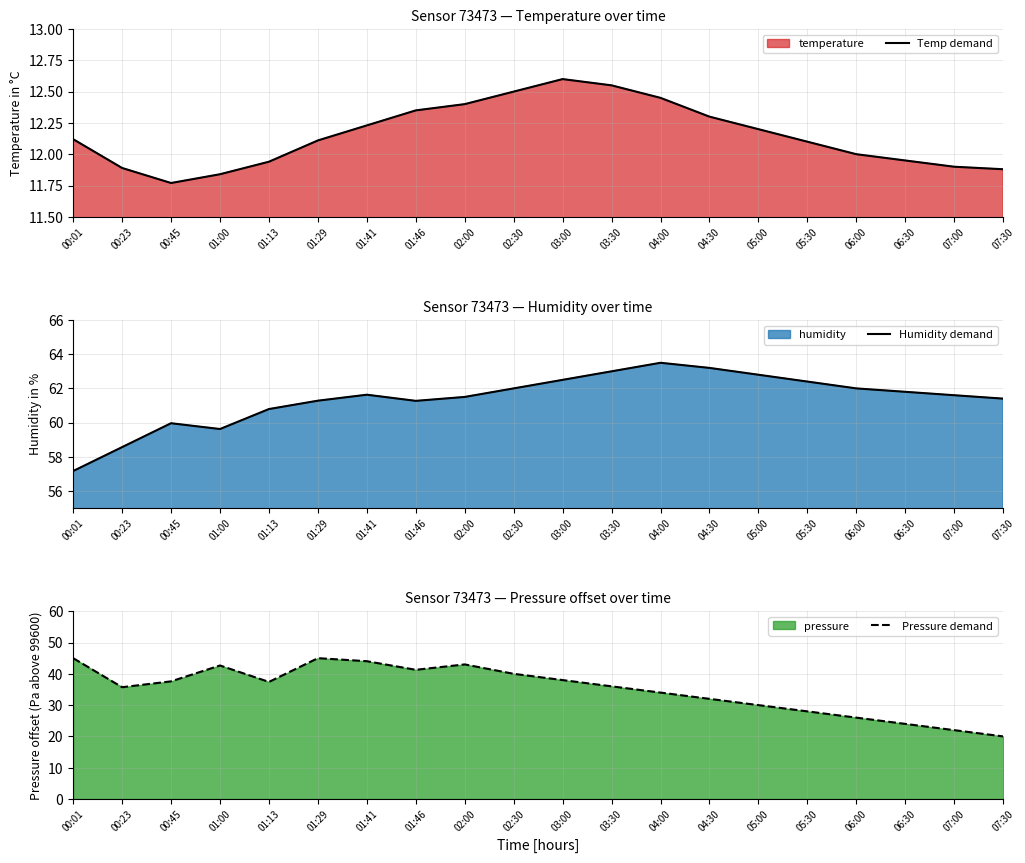

At 01:46, list the series in order from smallest to largest.

Temp demand, Pressure demand, Humidity demand